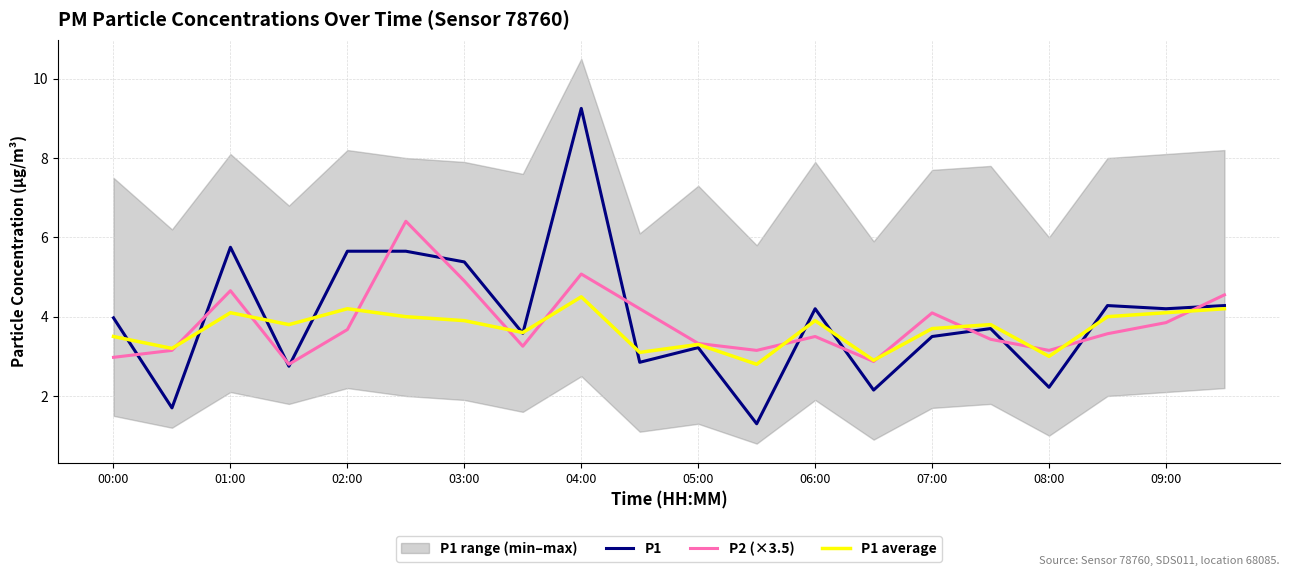

True or false: P2 (×3.5) has a value of 5.1 at 06:00.

False